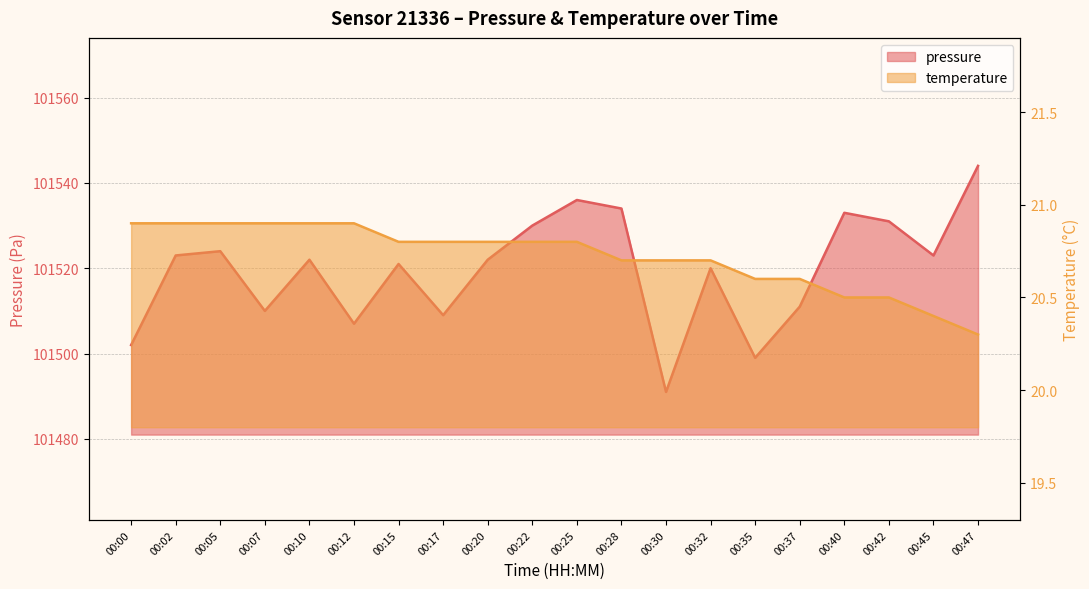

Read the temperature value at 00:12.

20.9